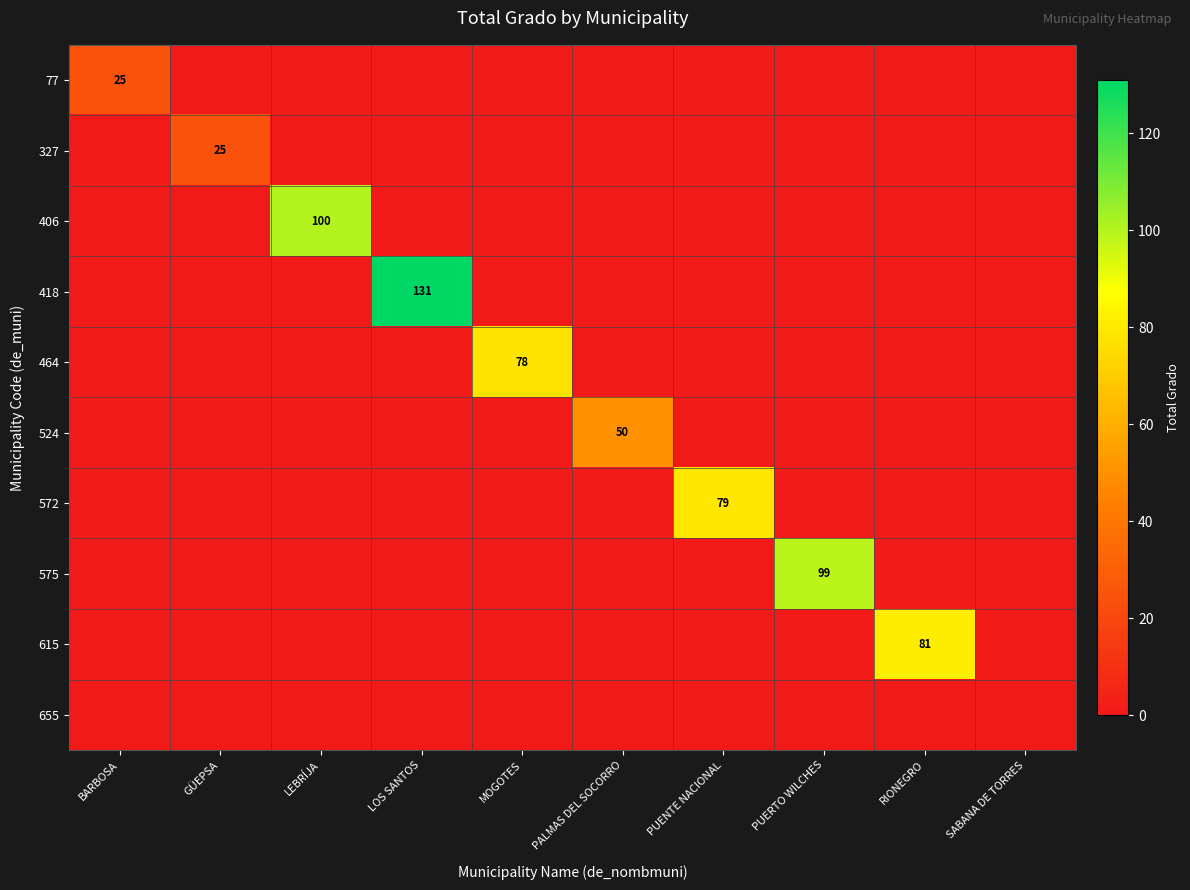

Is it true that 418 equals 72 at LOS SANTOS?

False